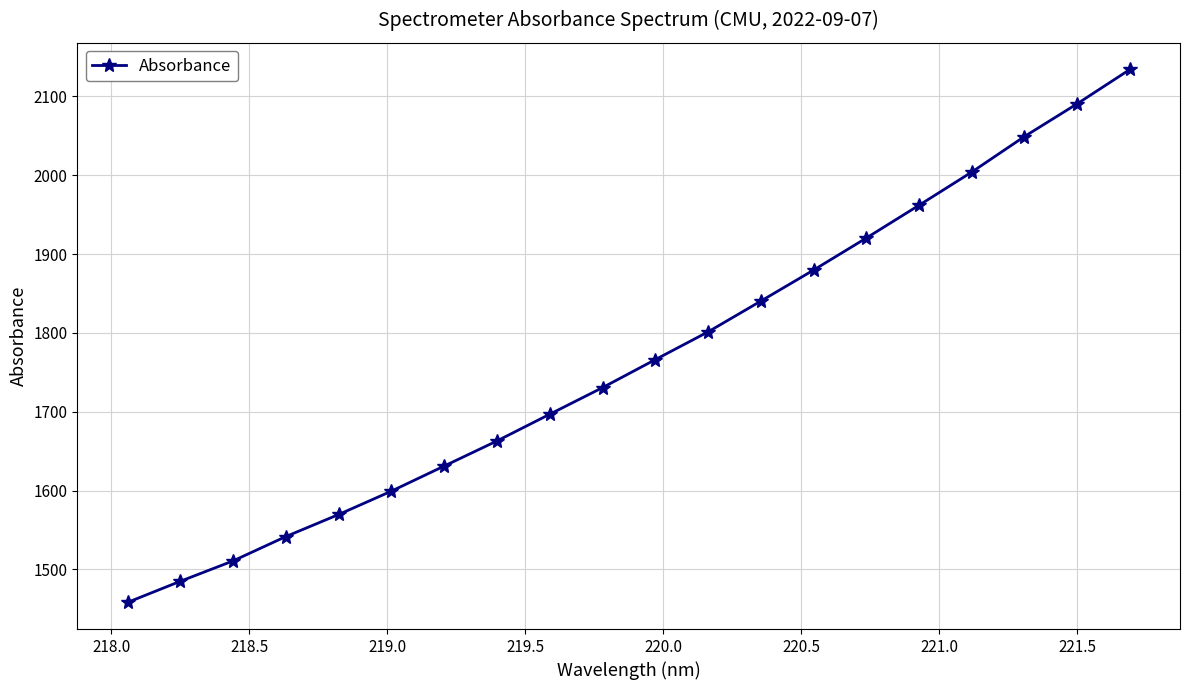

True or false: there are more than 1 points higher than both neighbors.

False